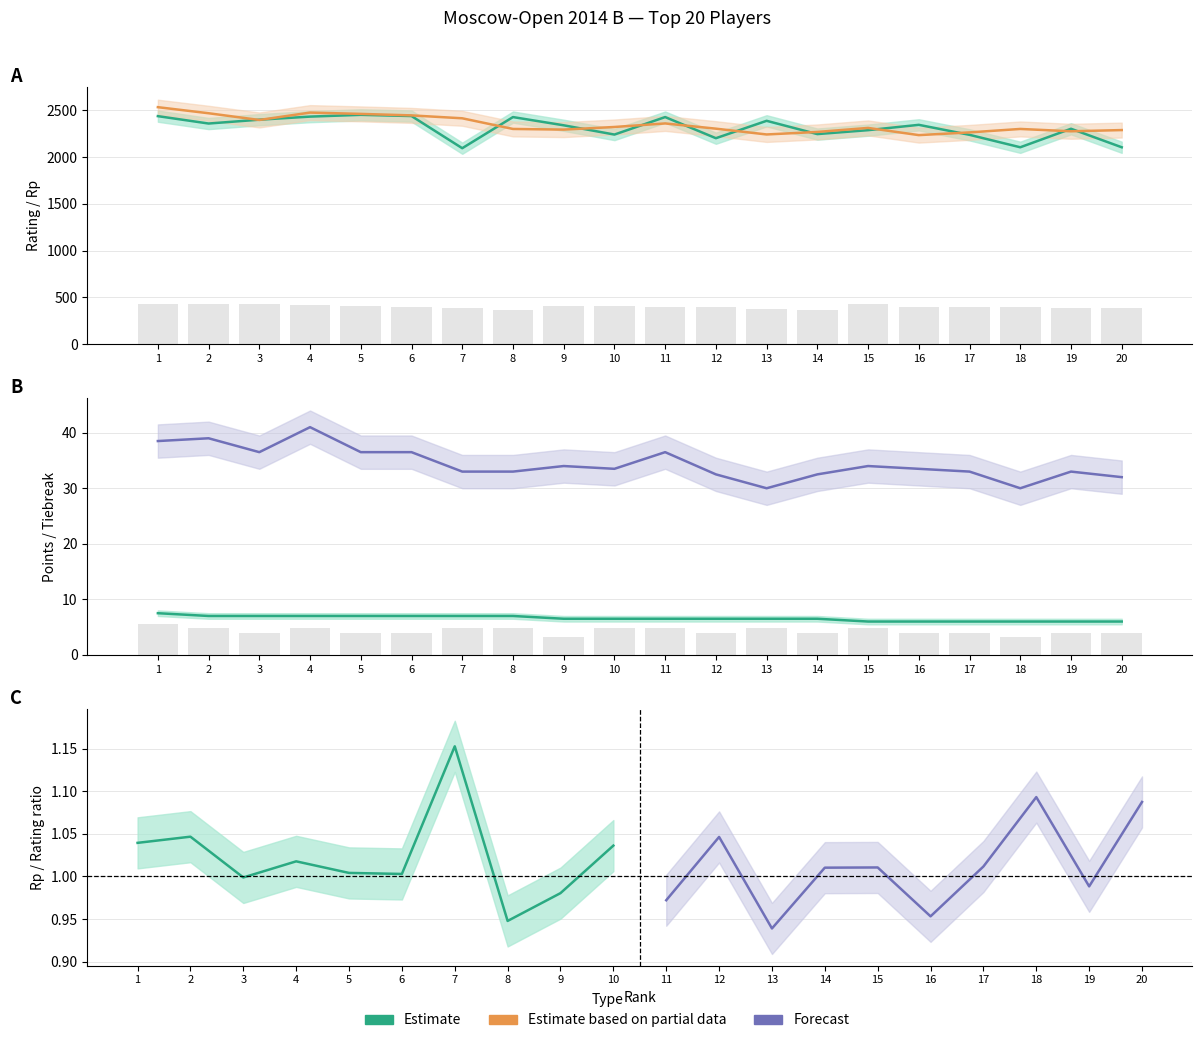

What is the difference between the second highest and minimum values in the Rating series?

344.0